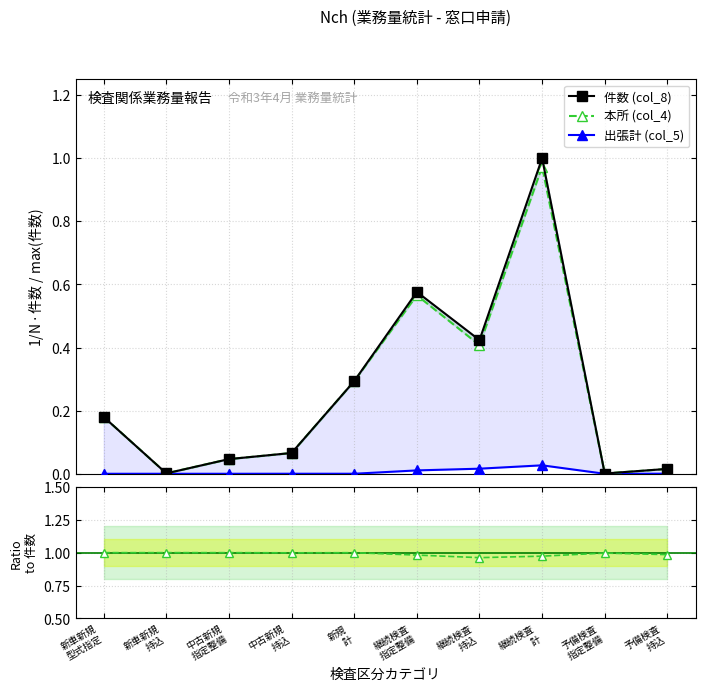

At which category does 件数 (col_8) reach its first local peak?

継続検査
指定整備